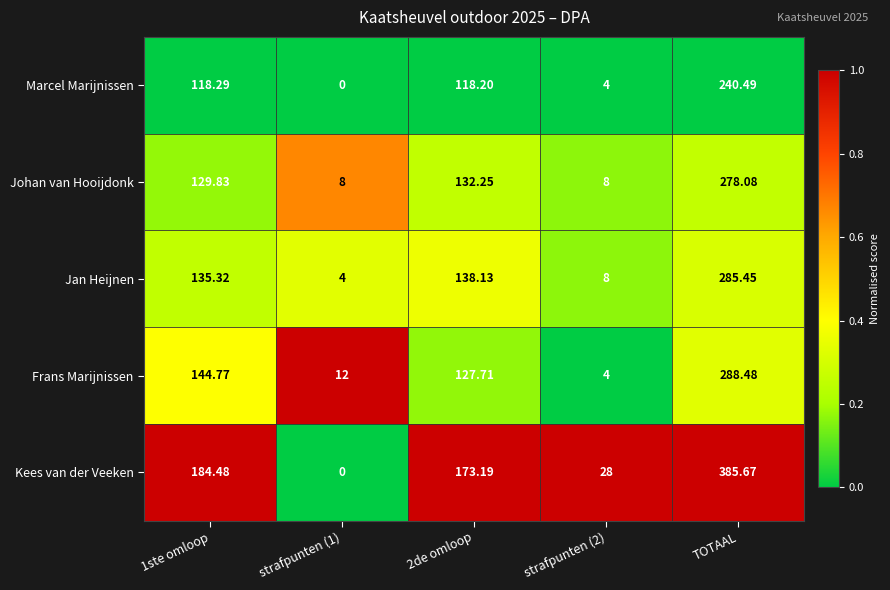

Which series changed the most between 2de omloop and TOTAAL?

Kees van der Veeken